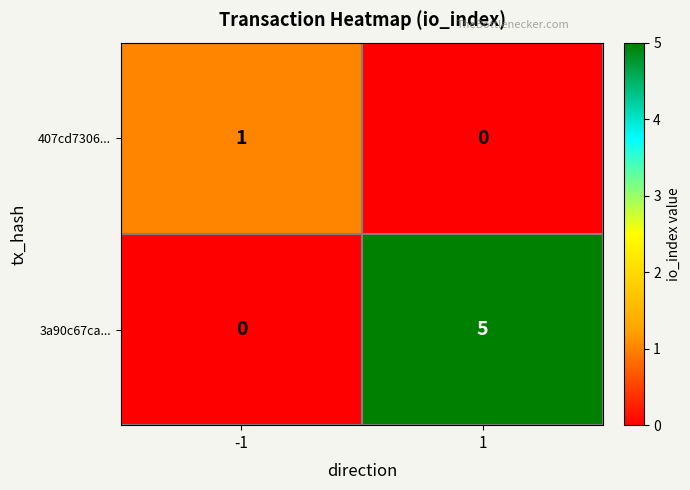

What is the greatest value displayed?

5